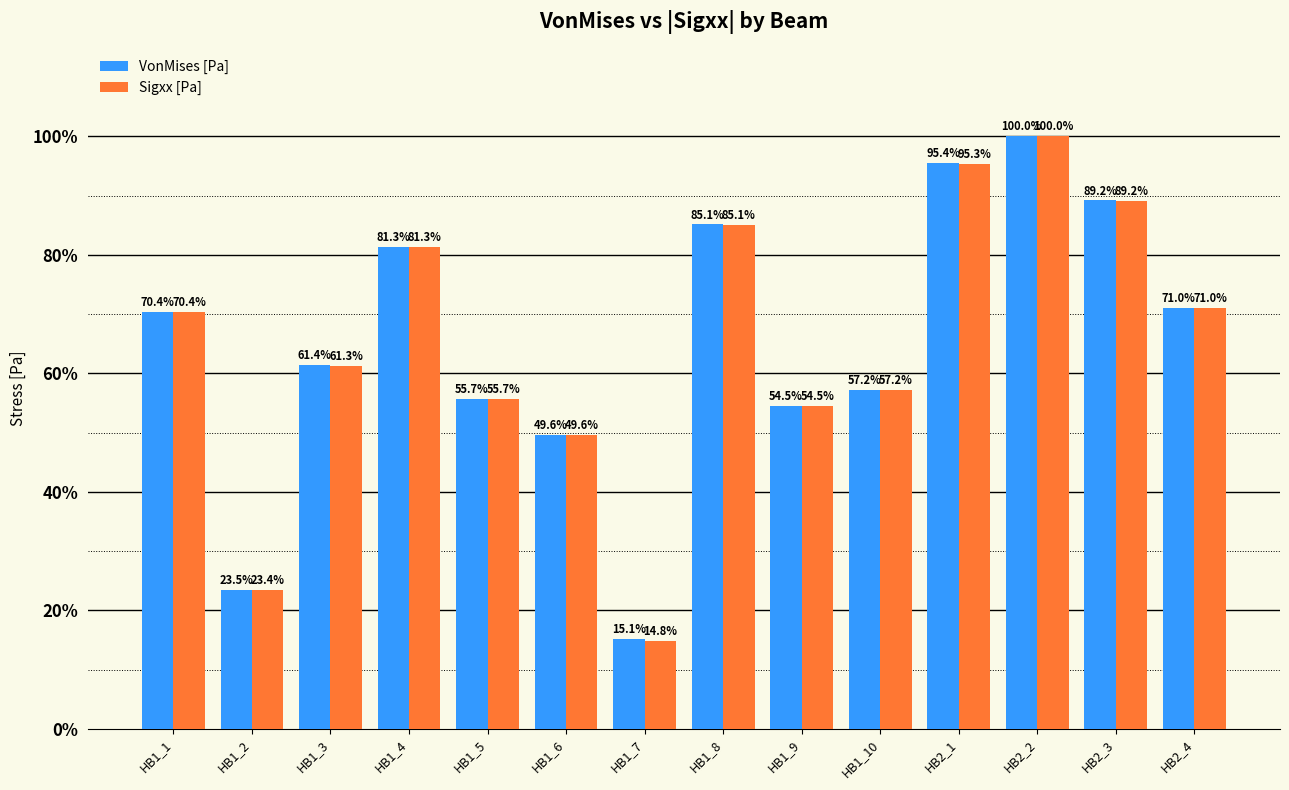

What is the greatest value displayed?

100.0